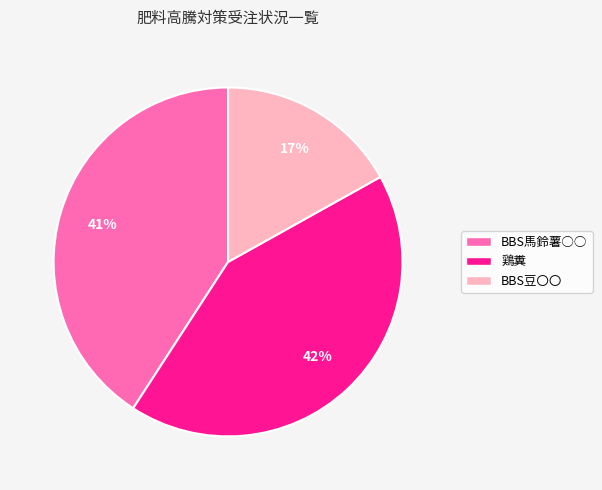

How many slices are in this pie chart?

3